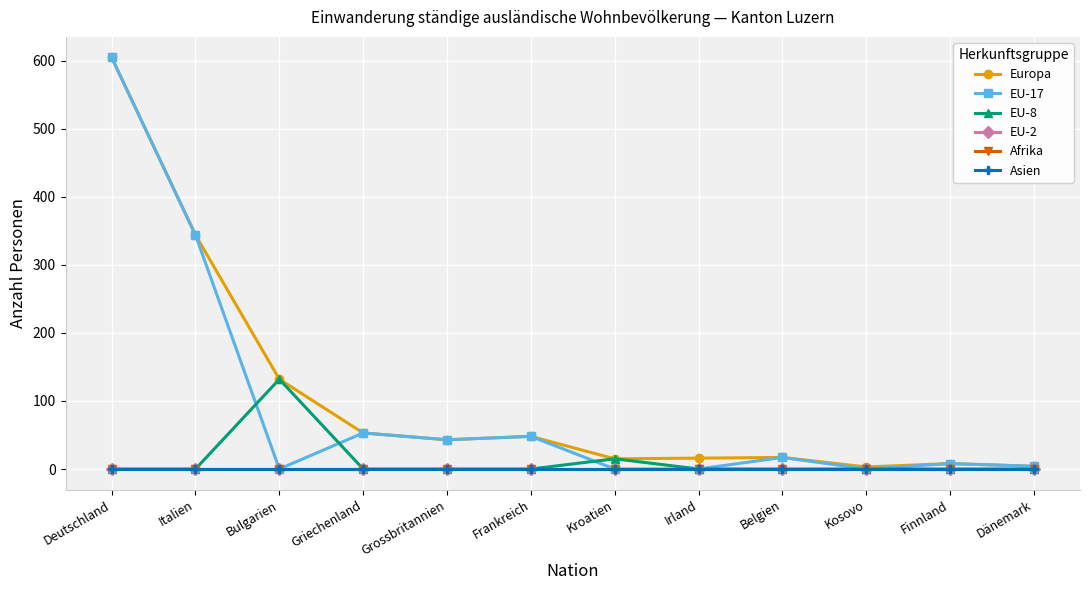

The value of EU-8 at Belgien is 41. True or false?

False